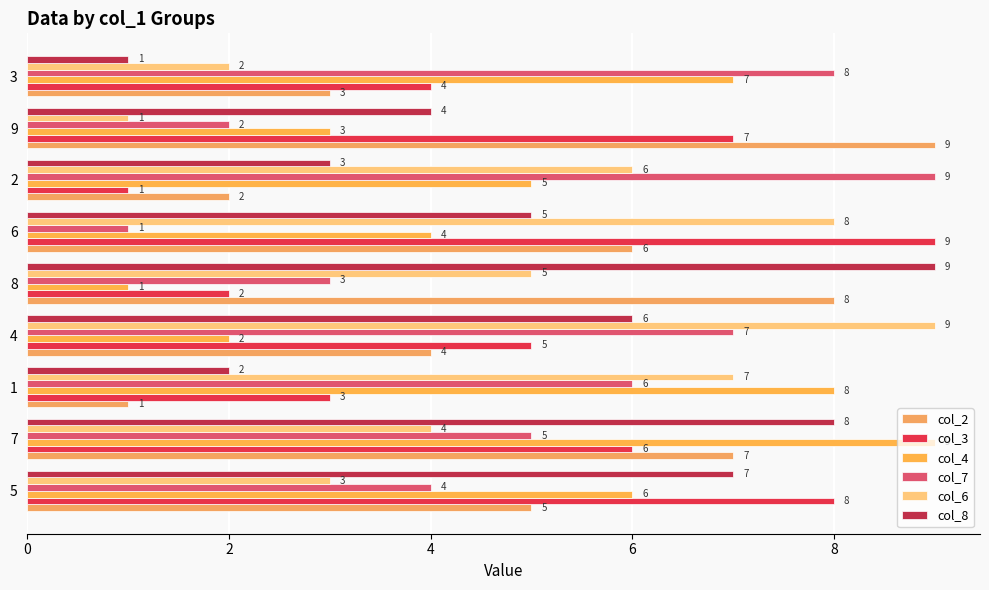

Reading left to right, transcribe all the data shown in this chart.

col_2: 5	7	1	4	8	6	2	9	3
col_3: 8	6	3	5	2	9	1	7	4
col_4: 6	9	8	2	1	4	5	3	7
col_7: 4	5	6	7	3	1	9	2	8
col_6: 3	4	7	9	5	8	6	1	2
col_8: 7	8	2	6	9	5	3	4	1